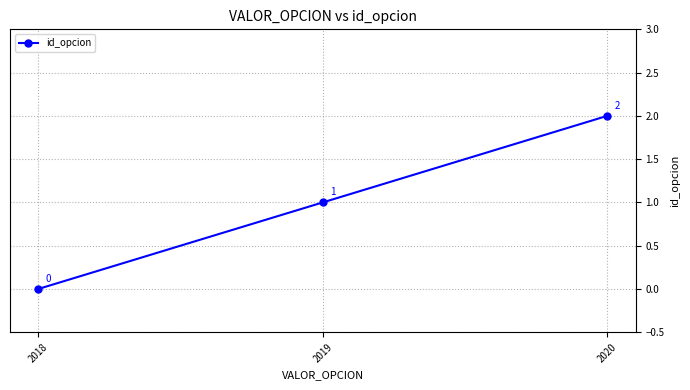

At which label is the value closest to 1?

2019